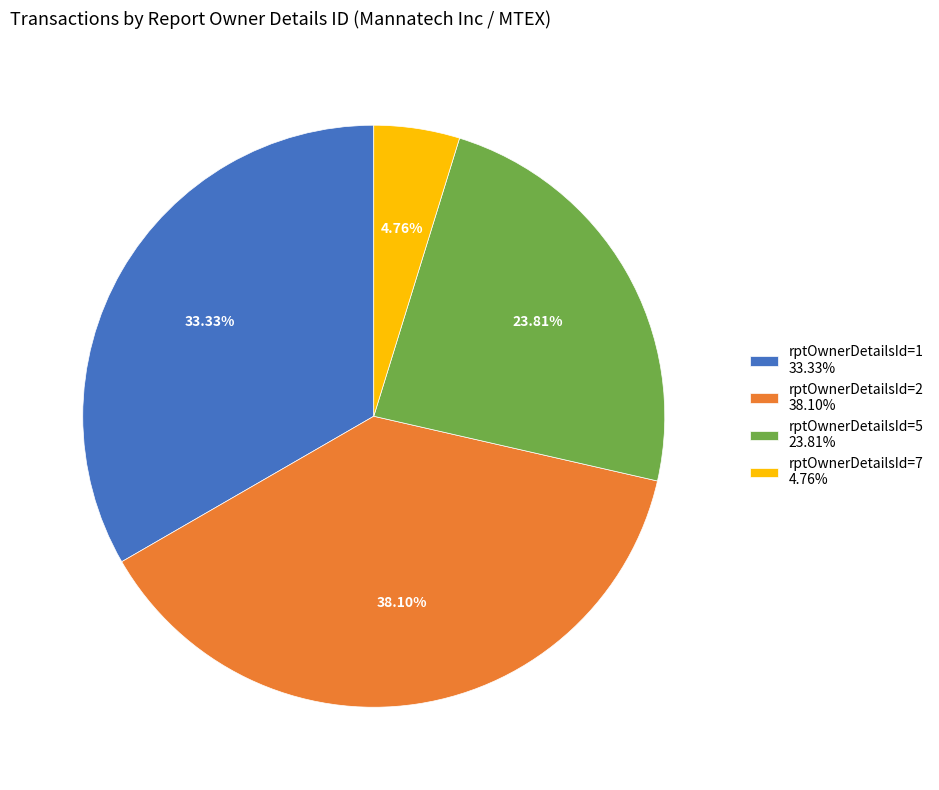

Which category has the smallest portion of the pie?

rptOwnerDetailsId=7 4.76%